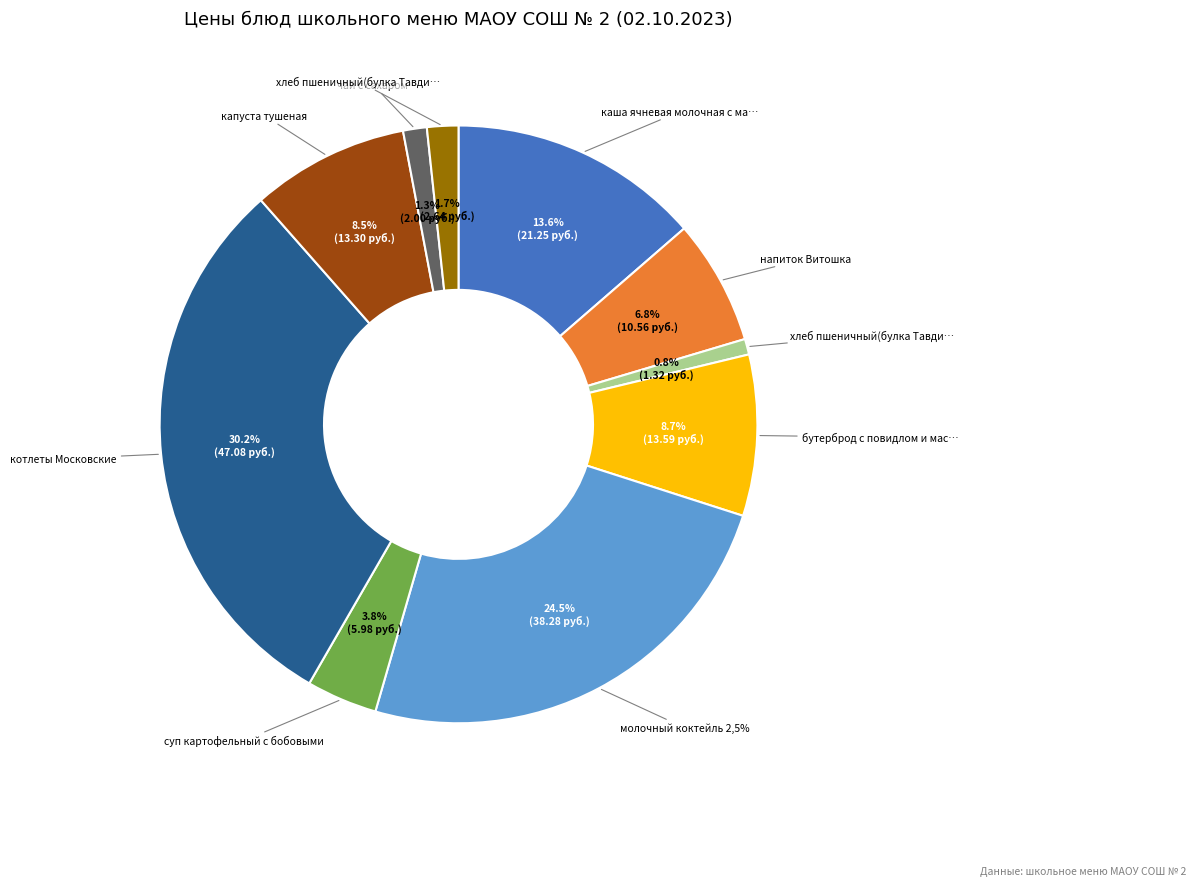

Count the number of slices in the pie.

10